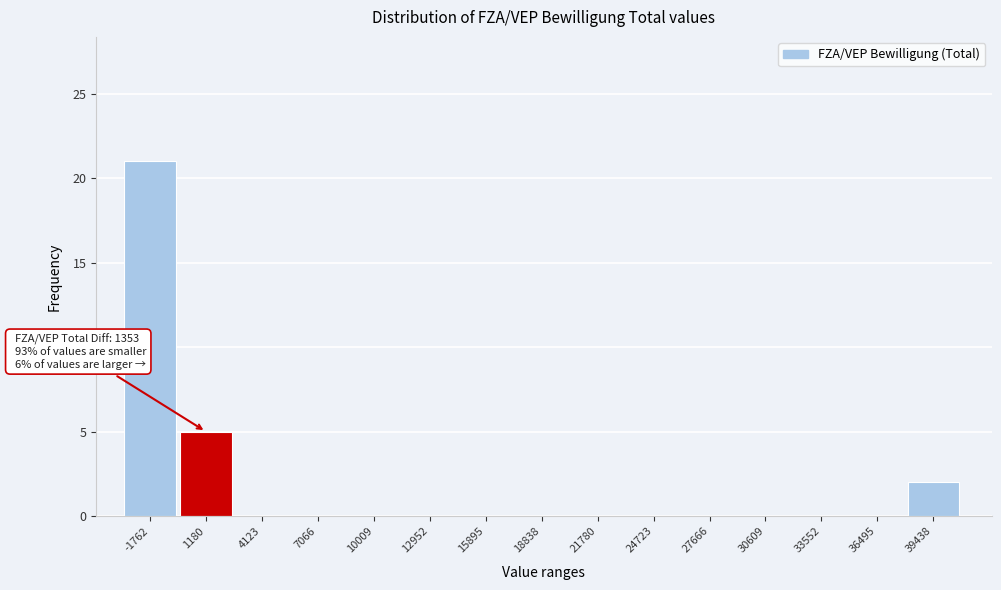

Reading right to left, transcribe all the data shown in this chart.

39438=2	36495=0	33552=0	30609=0	27666=0	24723=0	21780=0	18838=0	15895=0	12952=0	10009=0	7066=0	4123=0	1180=5	-1762=21